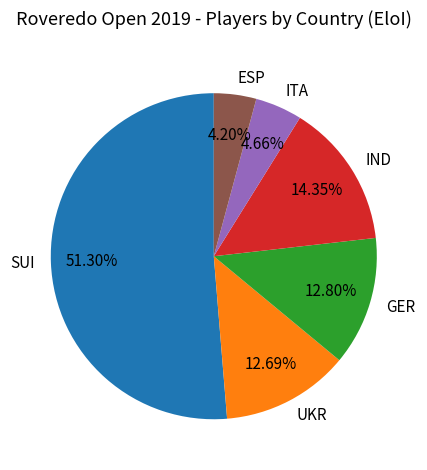

To the nearest percent, what portion does UKR represent?

13%